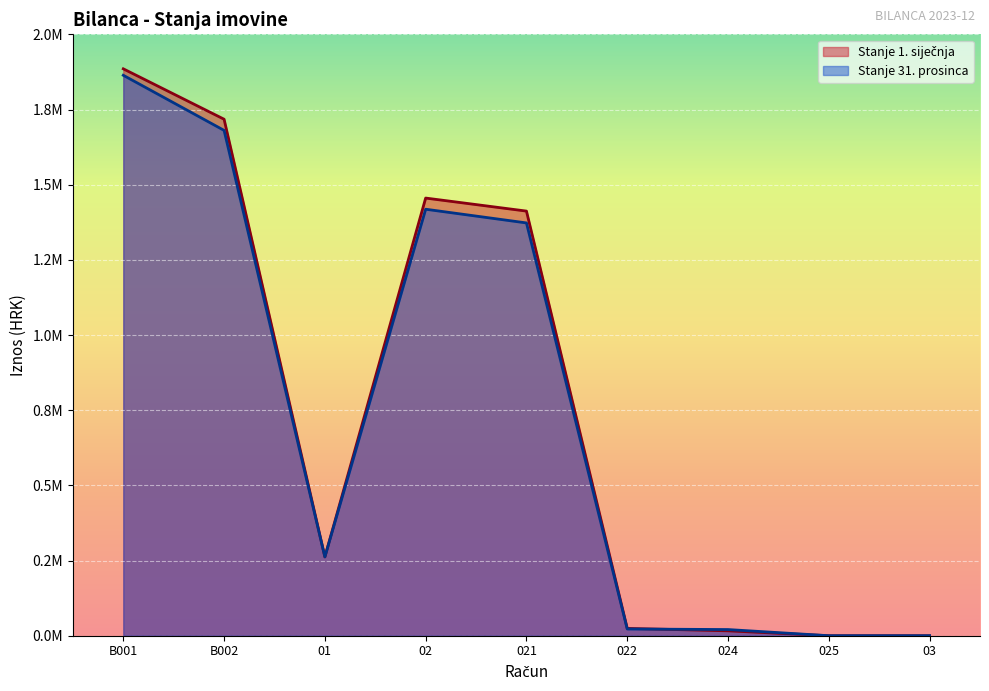

Rank the series by their maximum value, from lowest to highest.

Stanje 31. prosinca, Stanje 1. siječnja